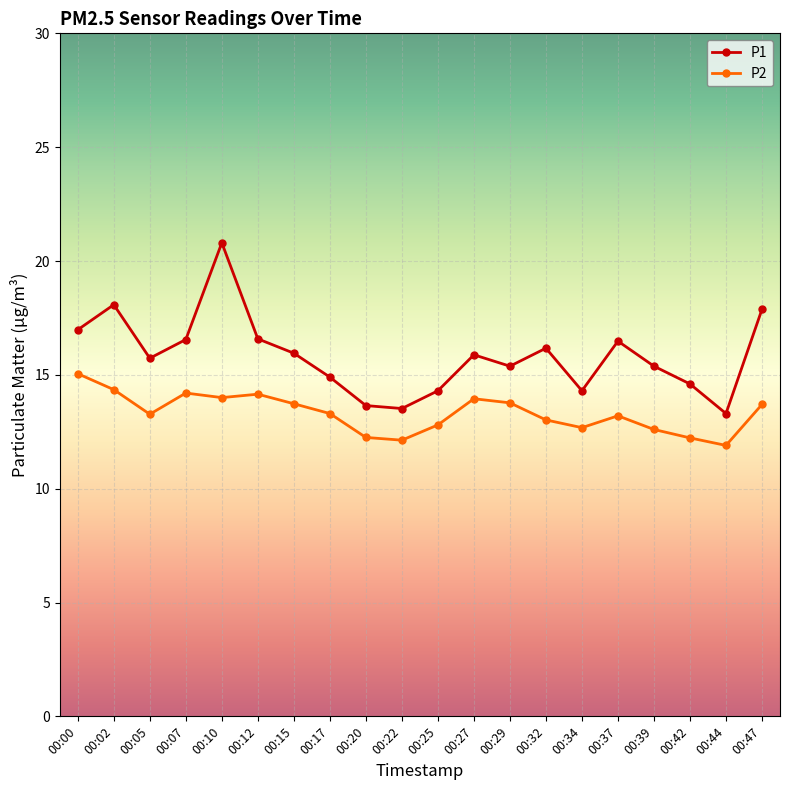

What are all the series names shown in the legend?

P1, P2